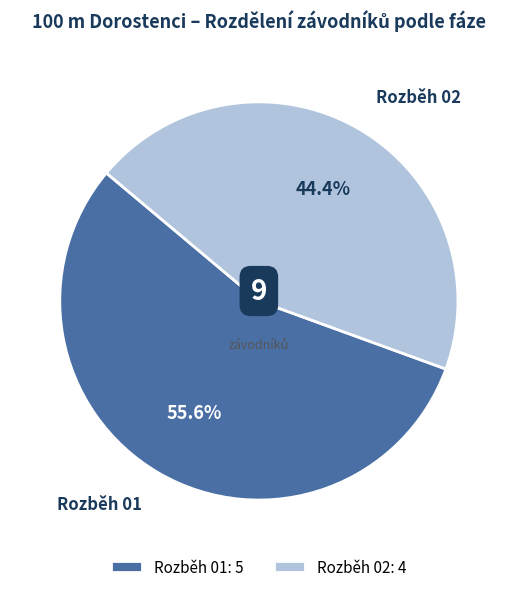

Does any single category account for the majority?

Yes